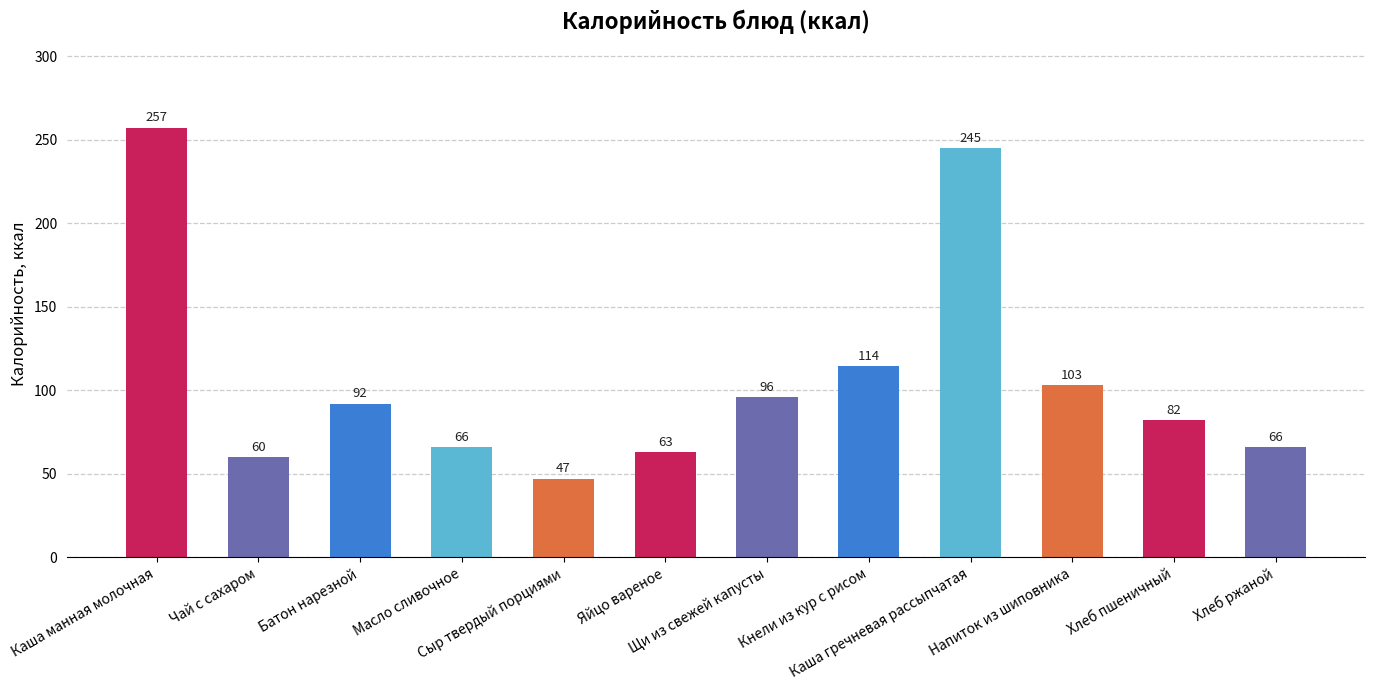

What is the minimum value shown in the chart?

47.0